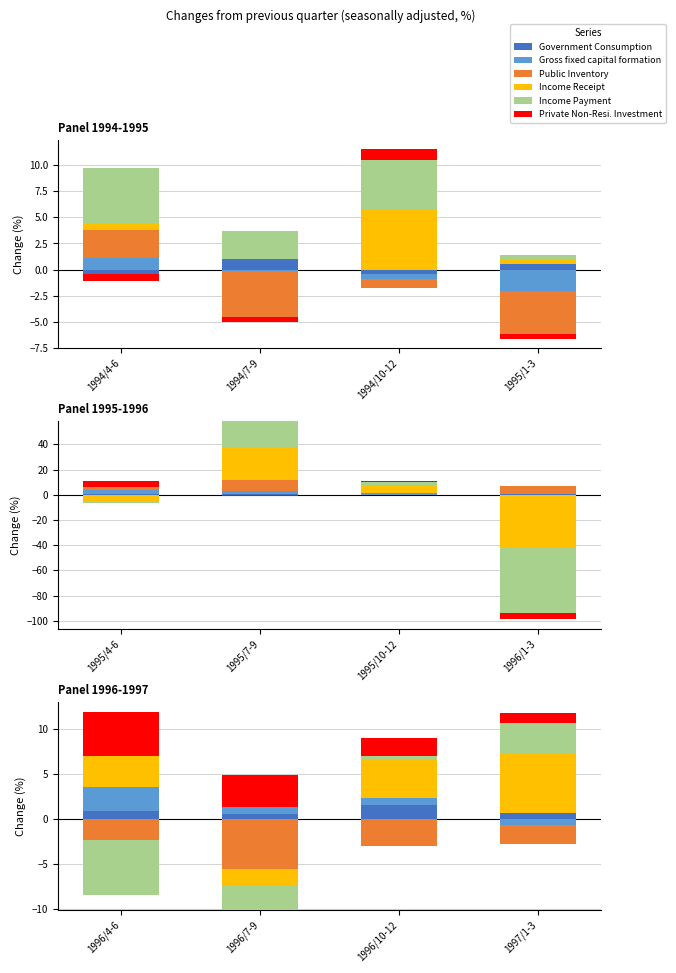

What position from the right is 1996/4-6?

4